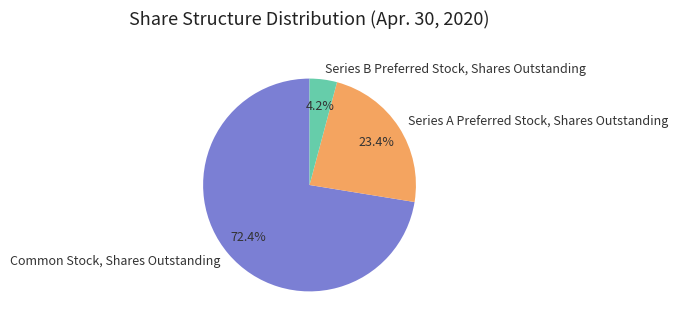

Count the number of slices in the pie.

3